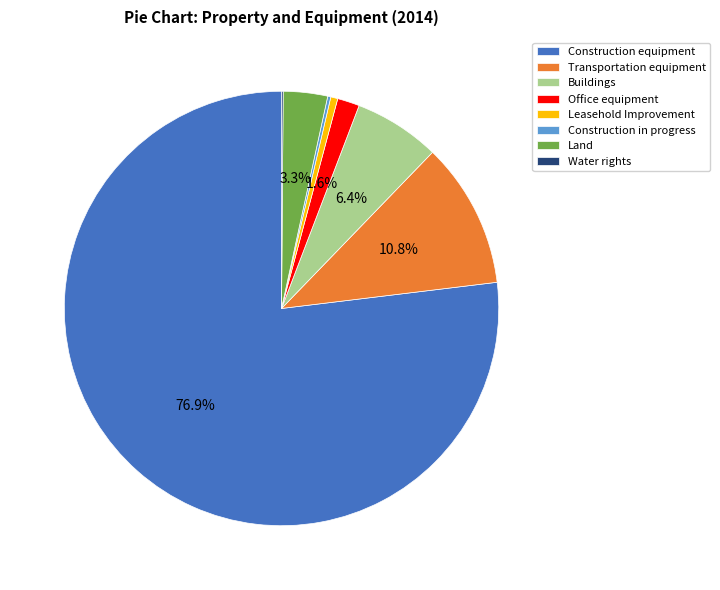

Which has a higher value, Transportation equipment or Leasehold Improvement?

Transportation equipment